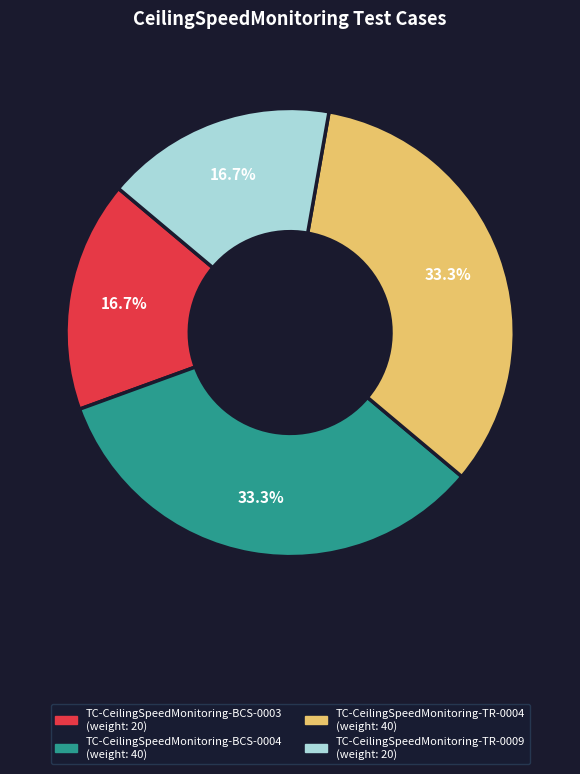

Is there any slice that represents more than half of the pie?

No